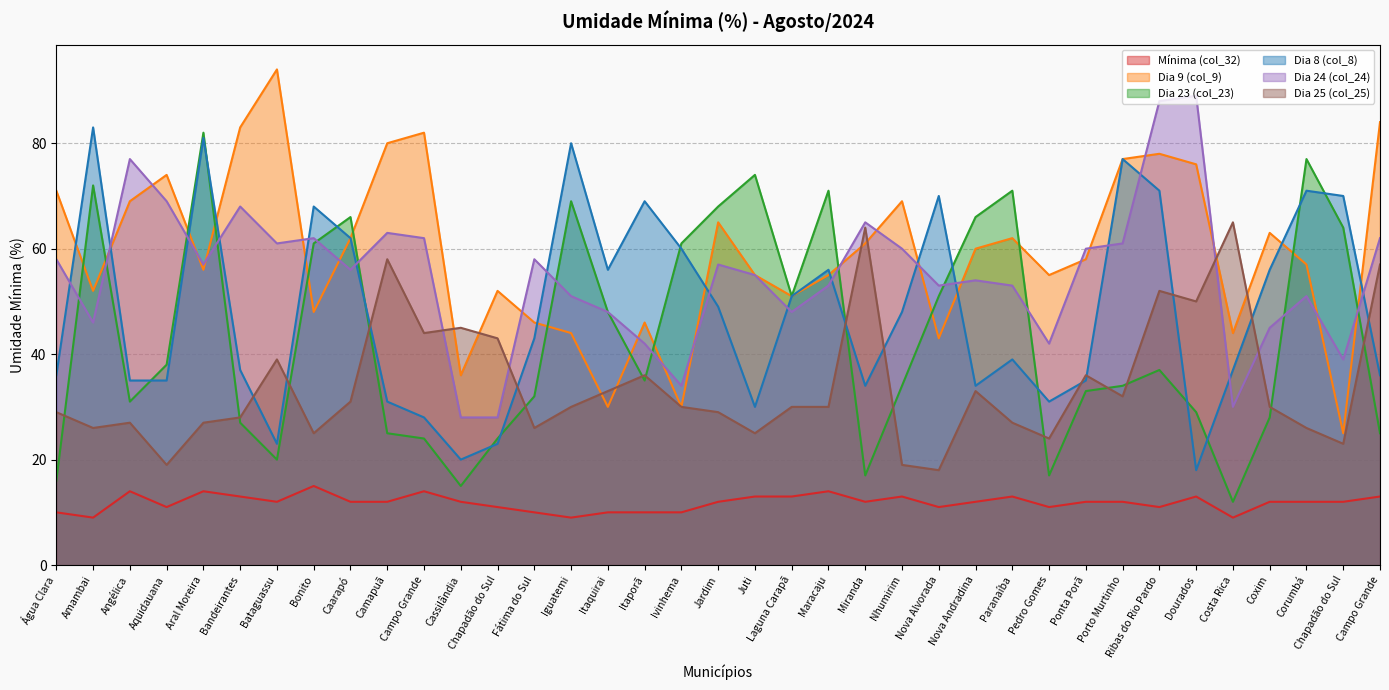

The Dia 24 (col_24) series shows 56 at Caarapó. True or false?

True